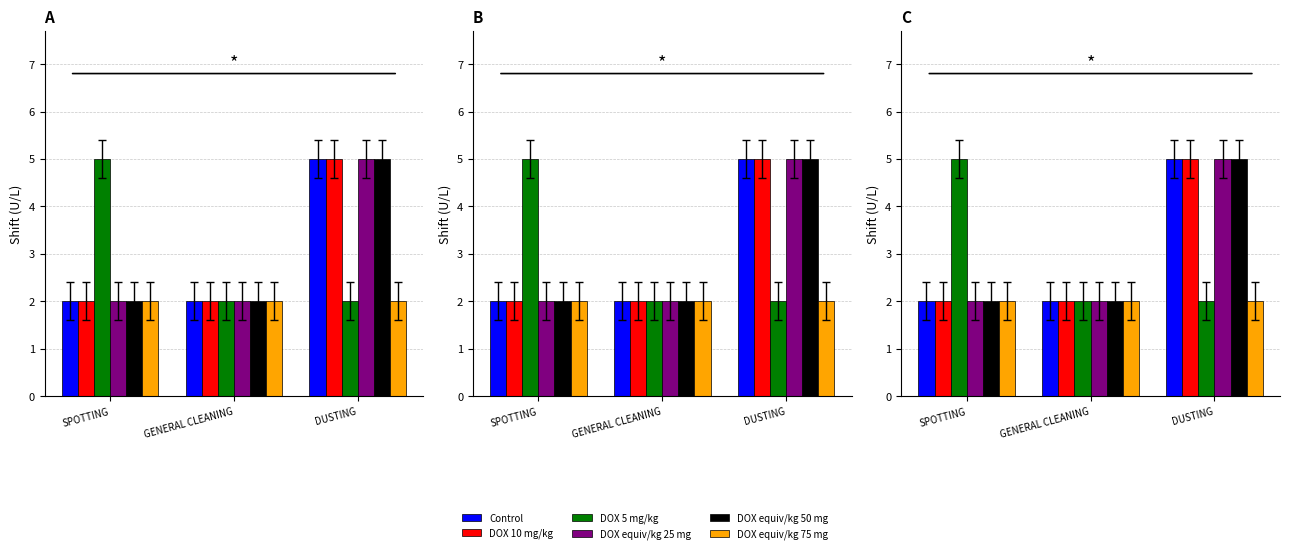

How many bars are there in each group?

6